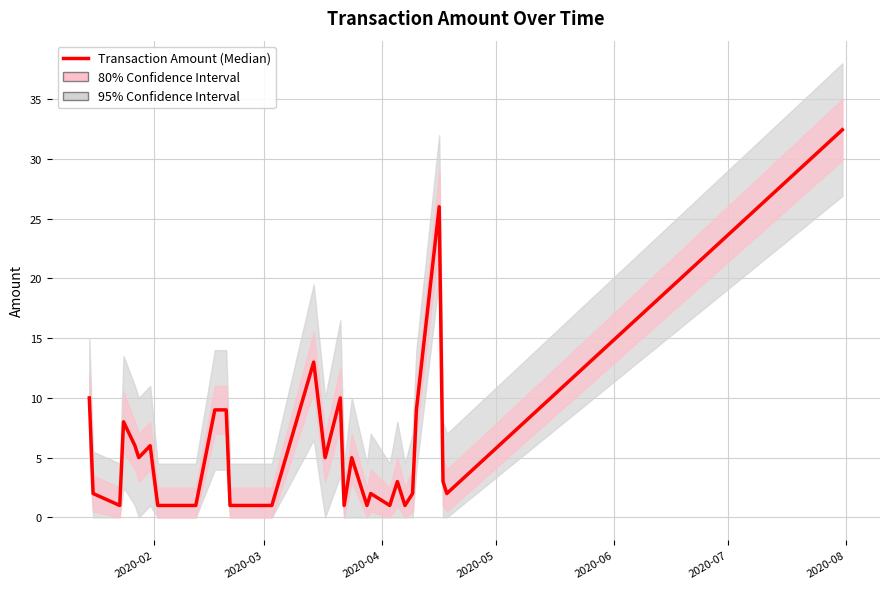

What is the smallest value displayed?

1.0